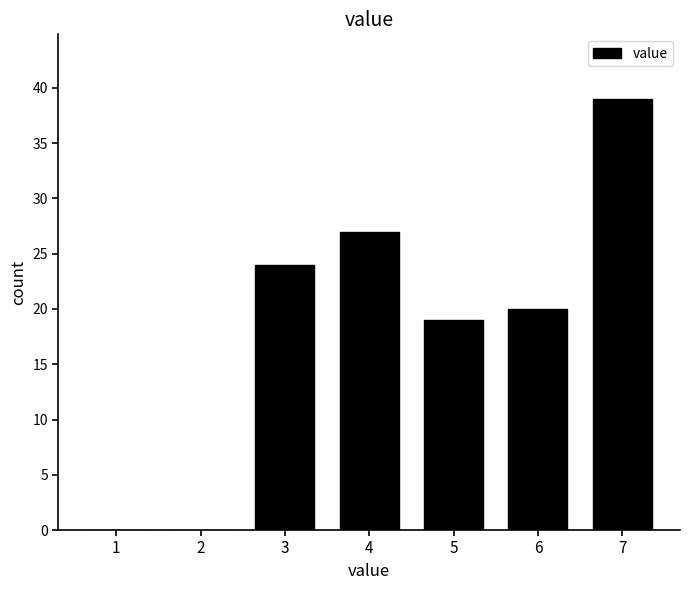

Reading right to left, list all the values displayed in this chart.

7=39	6=20	5=19	4=27	3=24	2=0	1=0